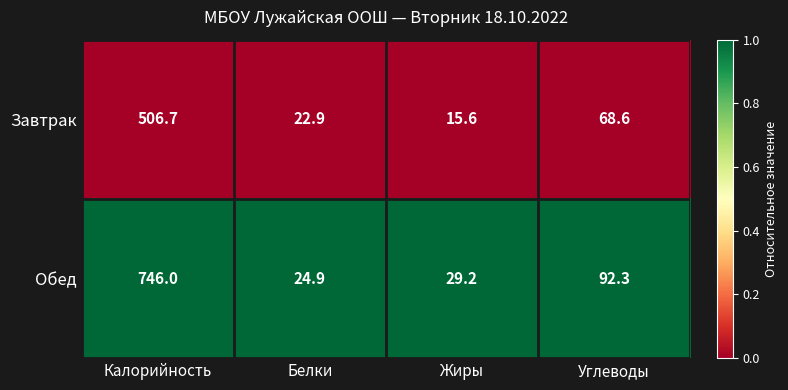

How many categories are shown in the chart?

4